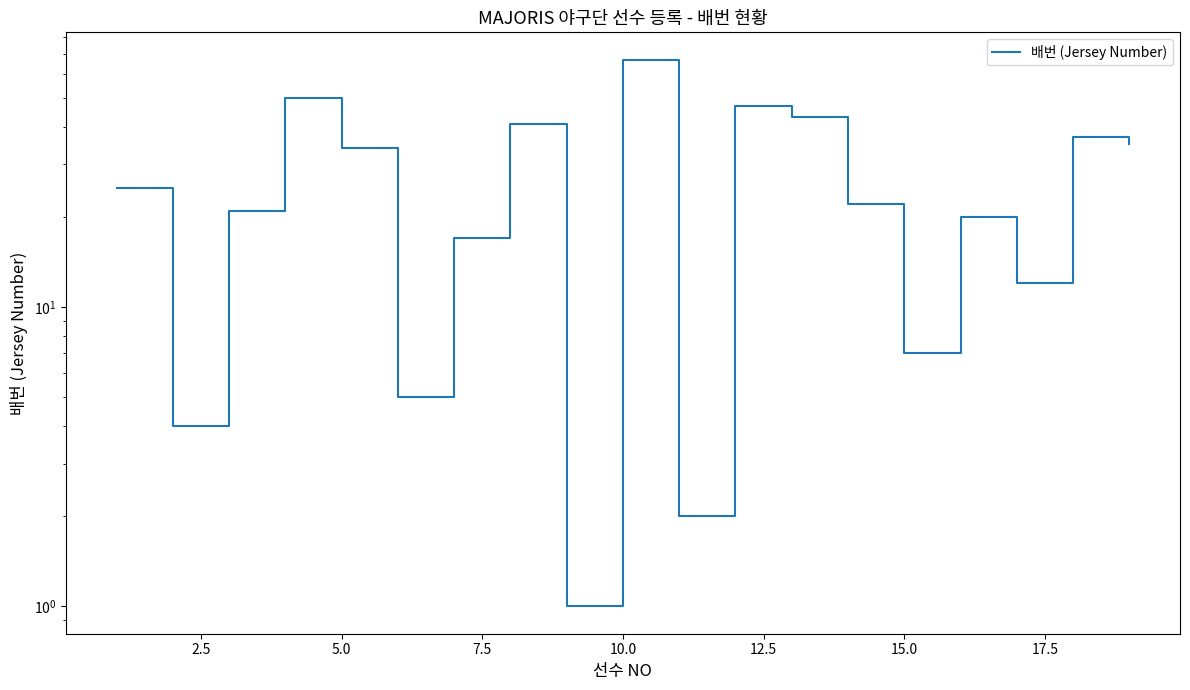

What is the value of the 5th point from the left?

34